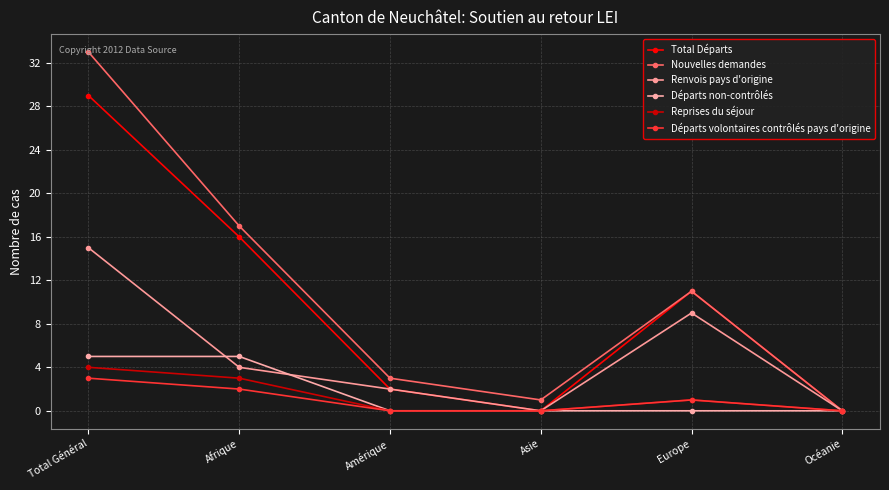

What is the difference between the maximum and minimum values in the Départs volontaires contrôlés pays d'origine series?

3